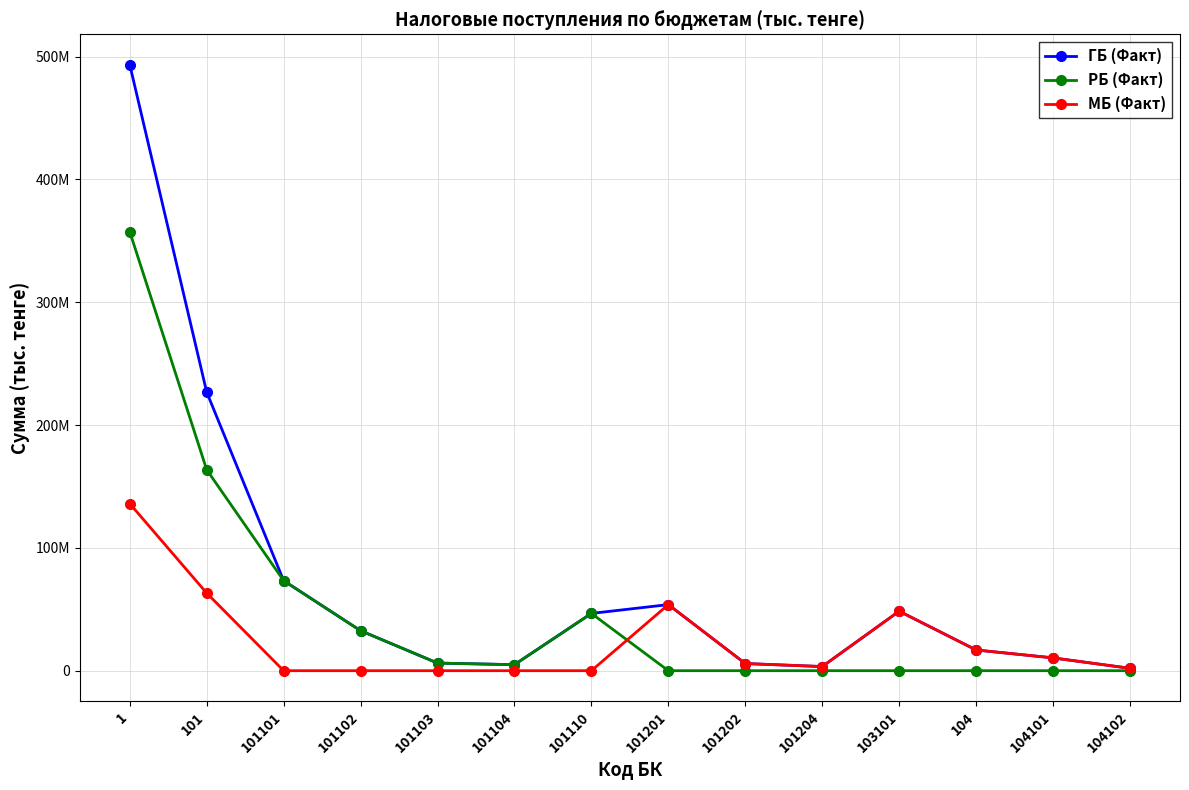

What are all the series names shown in the legend?

ГБ (Факт), РБ (Факт), МБ (Факт)